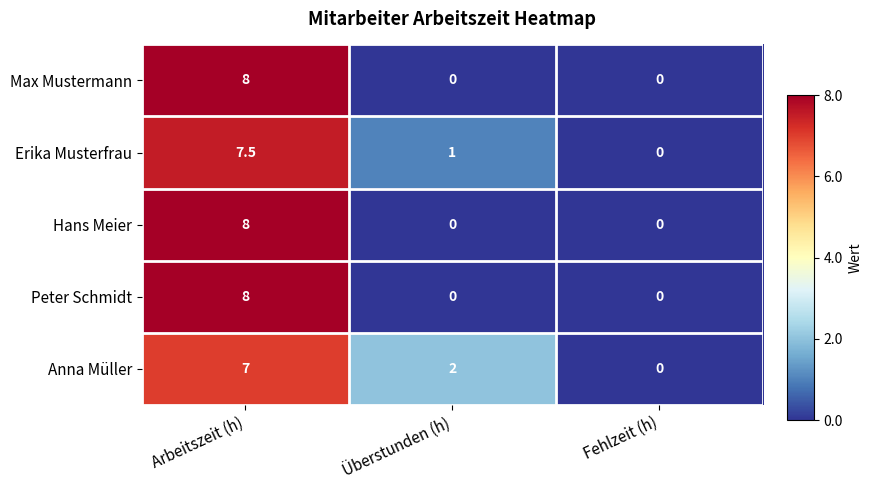

Rank the categories by Anna Müller value from highest to lowest.

Arbeitszeit (h), Überstunden (h), Fehlzeit (h)